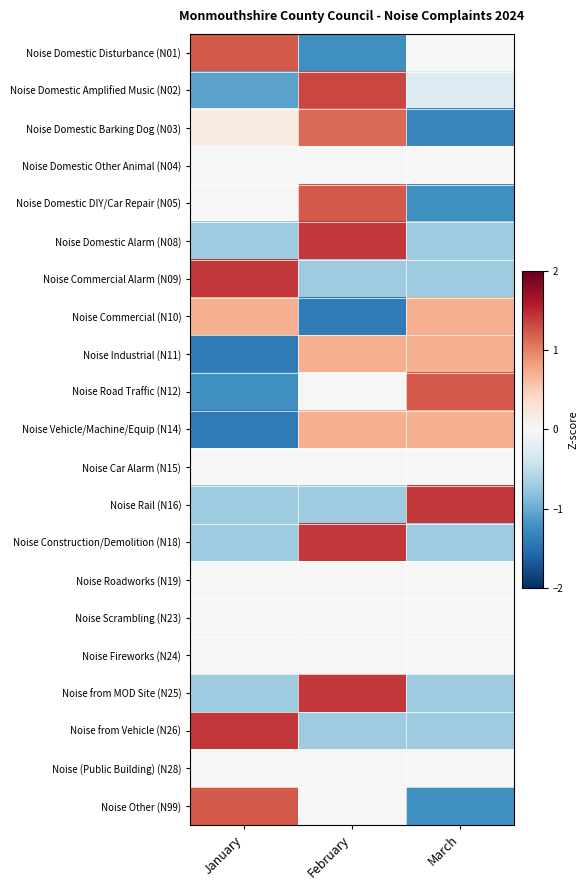

Which label corresponds to the largest value in the chart?

February